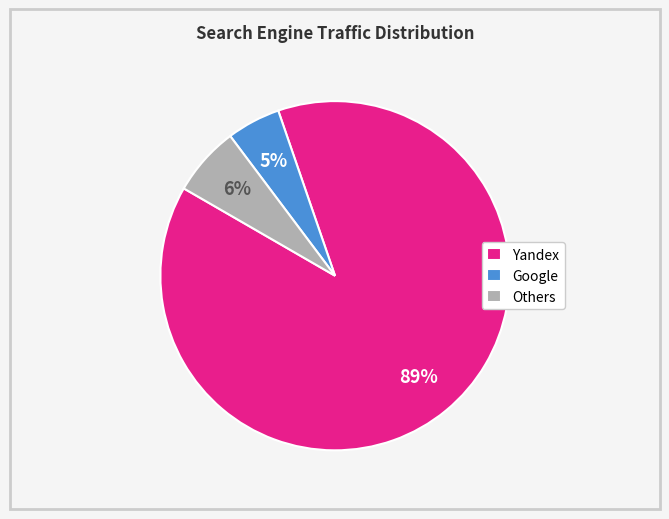

Is the sum of Yandex and Others greater than half?

Yes